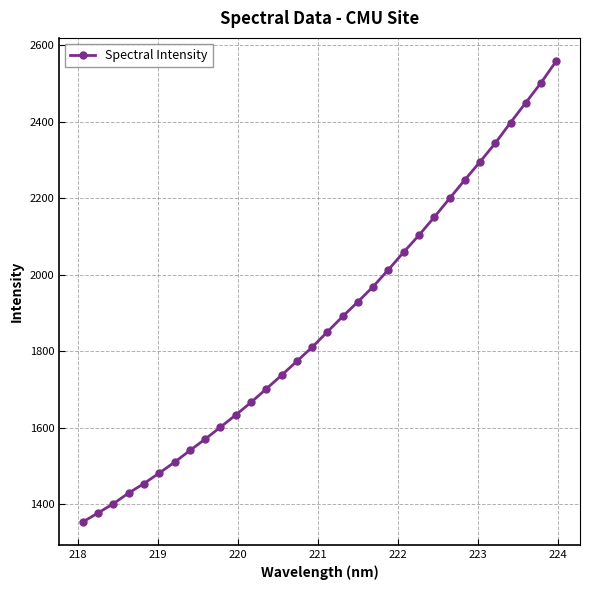

What is the difference between the second highest and minimum values?

1148.0